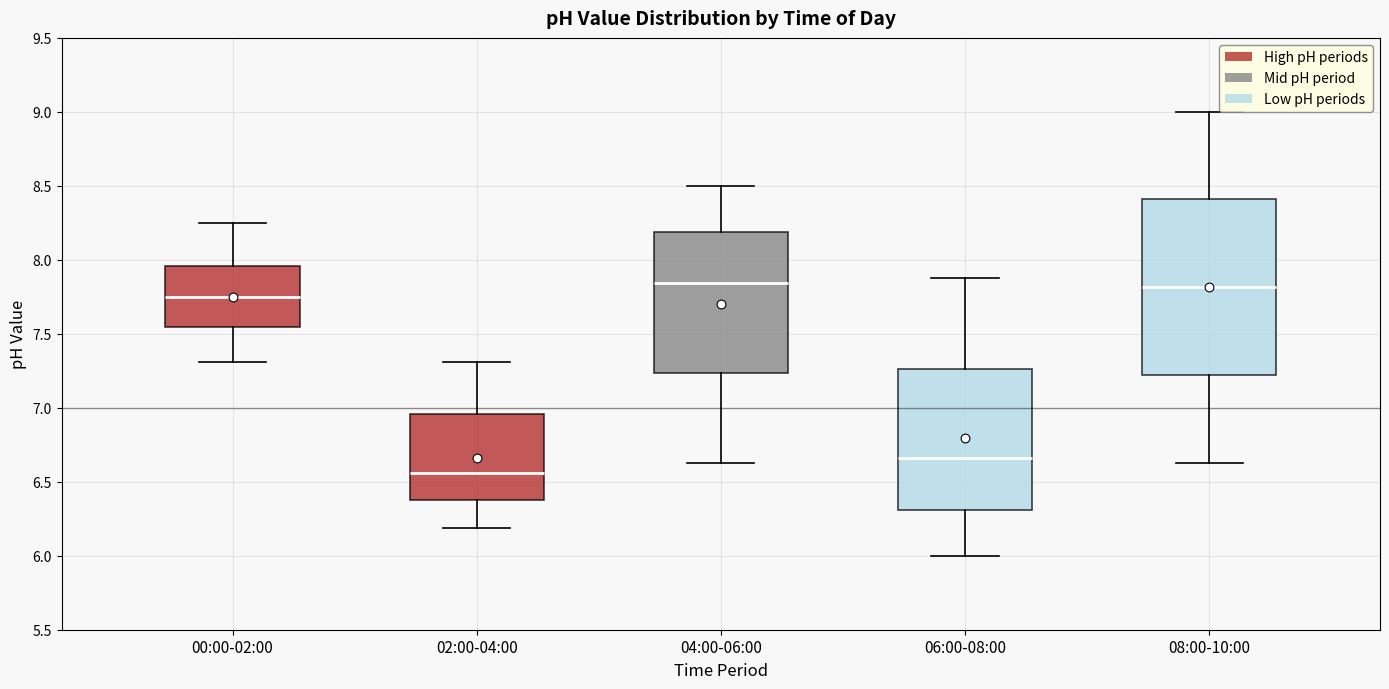

Which box is the tallest, from its lower edge to its upper edge?

08:00-10:00